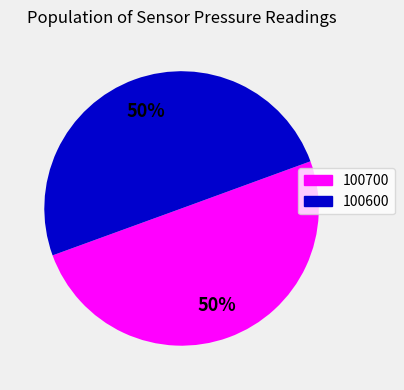

True or false: 100600 accounts for 50% of the total.

True